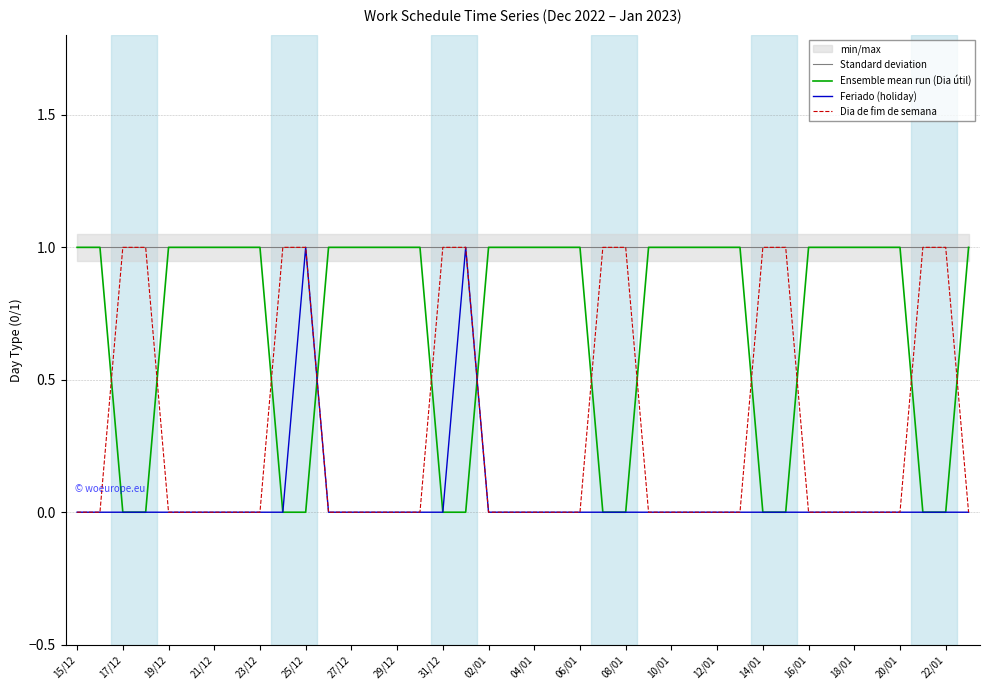

Is the value of Standard deviation at 23/12 greater than the value of Feriado (holiday) at 18/01?

Yes